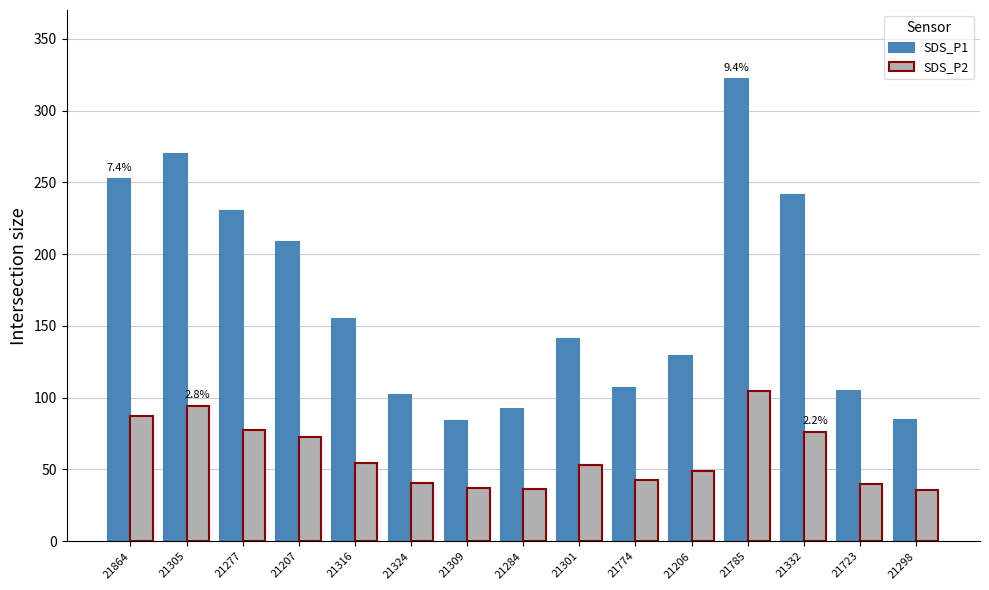

Which series has the largest total across all categories?

SDS_P1